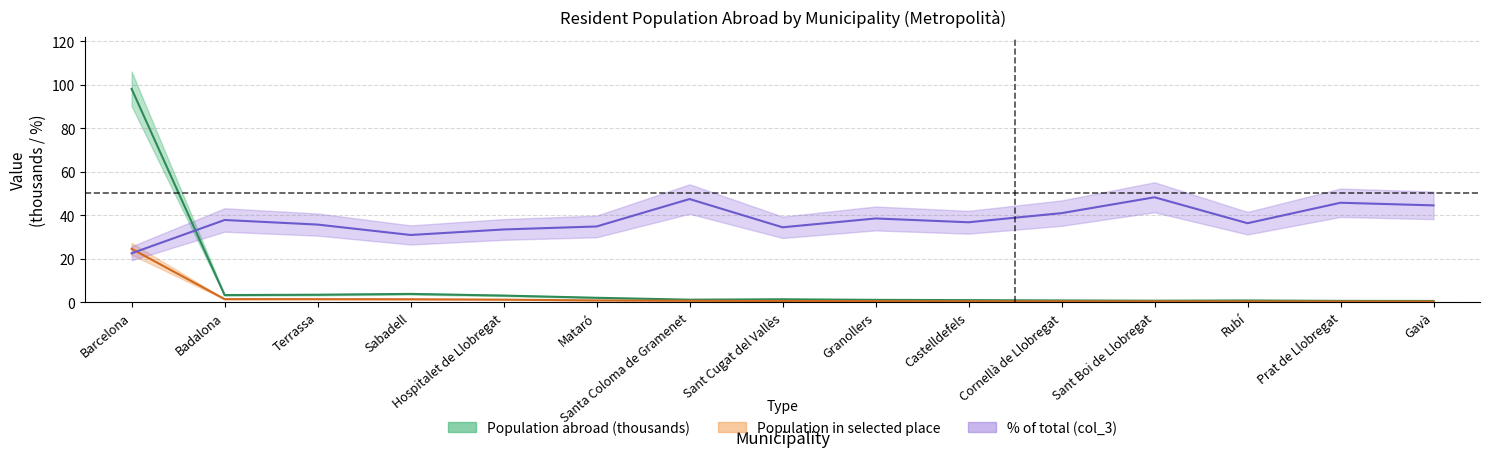

Reading right to left, transcribe all the data shown in this chart.

Population abroad (thousands): Gavà=0.5	Prat de Llobregat=0.6	Rubí=0.7	Sant Boi de Llobregat=0.6	Cornellà de Llobregat=0.8	Castelldefels=0.9	Granollers=1.0	Sant Cugat del Vallès=1.3	Santa Coloma de Gramenet=1.1	Mataró=2.0	Hospitalet de Llobregat=3.0	Sabadell=3.8	Terrassa=3.4	Badalona=3.2	Barcelona=98.2
Population in selected place: Gavà=0.3	Prat de Llobregat=0.3	Rubí=0.3	Sant Boi de Llobregat=0.3	Cornellà de Llobregat=0.3	Castelldefels=0.4	Granollers=0.4	Sant Cugat del Vallès=0.5	Santa Coloma de Gramenet=0.6	Mataró=0.8	Hospitalet de Llobregat=1.1	Sabadell=1.3	Terrassa=1.3	Badalona=1.4	Barcelona=24.5
Percentage of total (col_3): Gavà=44.5	Prat de Llobregat=45.7	Rubí=36.3	Sant Boi de Llobregat=48.3	Cornellà de Llobregat=40.9	Castelldefels=36.8	Granollers=38.5	Sant Cugat del Vallès=34.4	Santa Coloma de Gramenet=47.4	Mataró=34.8	Hospitalet de Llobregat=33.4	Sabadell=30.9	Terrassa=35.7	Badalona=37.8	Barcelona=22.5